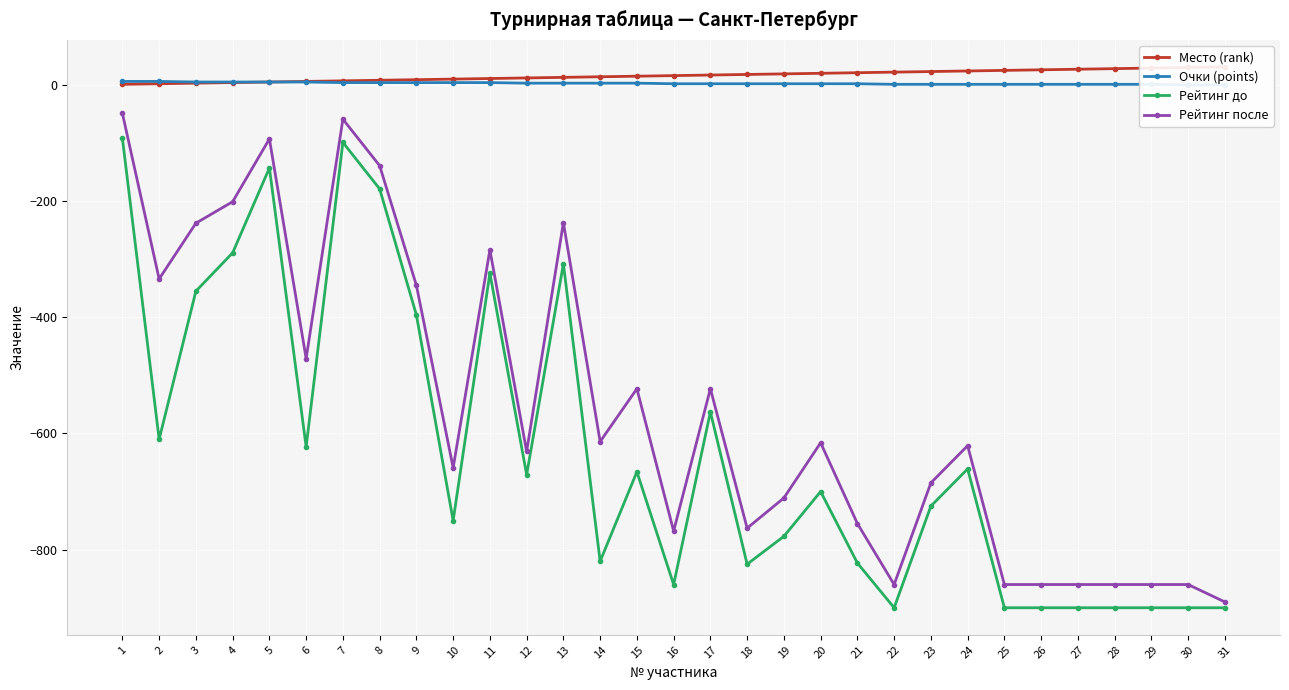

Read the Очки (points) value at 20.

2